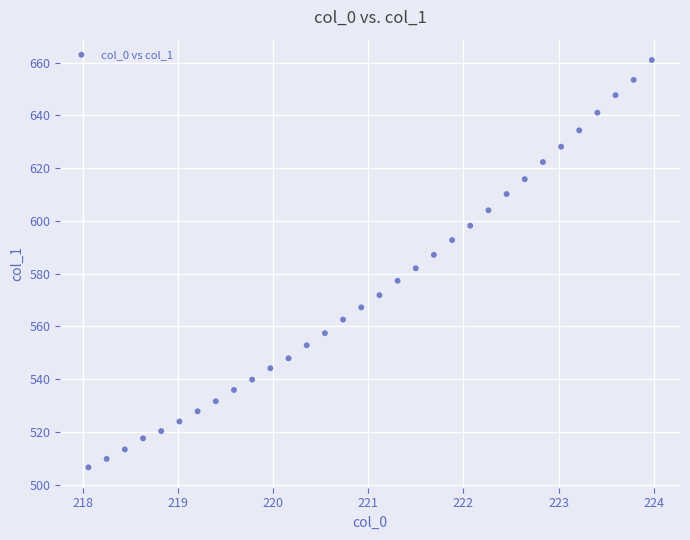

What is the range of X values (max minus min)?

5.9